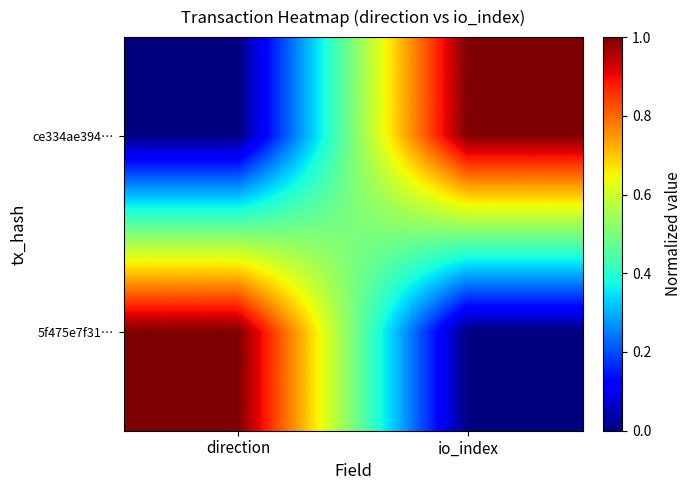

Which category has the lowest value across all series?

direction